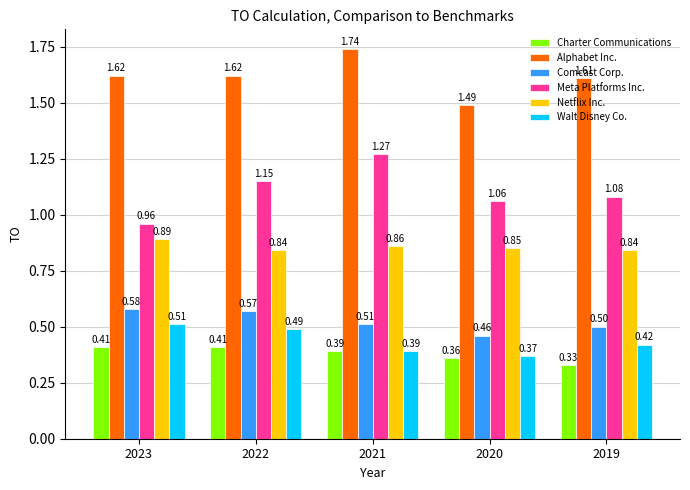

Between 2022 and 2020, which series saw the biggest shift?

Alphabet Inc.